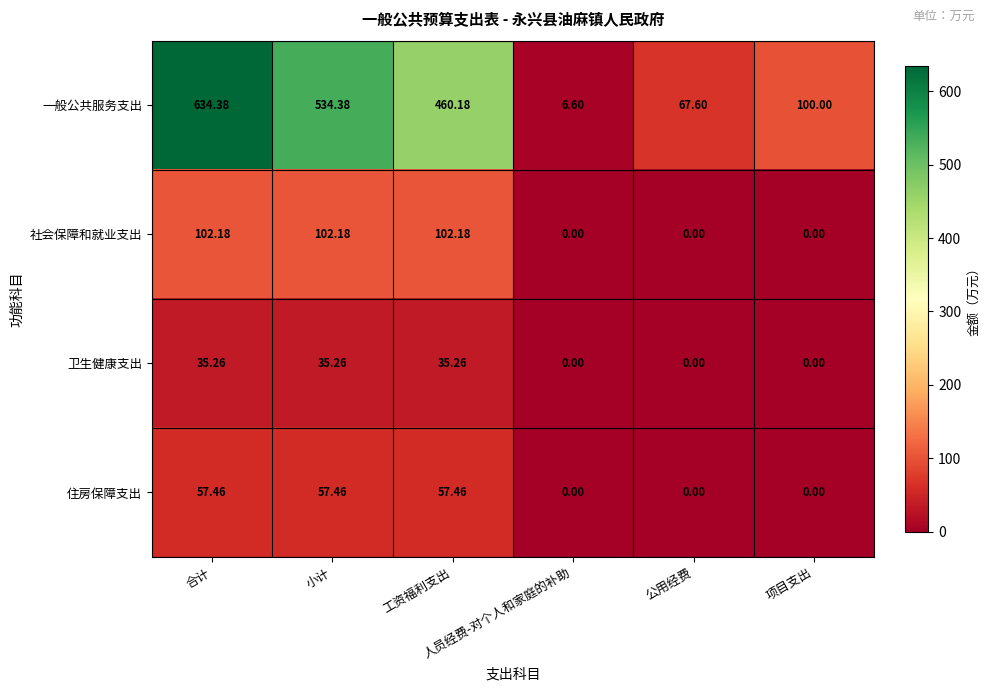

List the series in order of their peak value, highest first.

一般公共服务支出, 社会保障和就业支出, 住房保障支出, 卫生健康支出